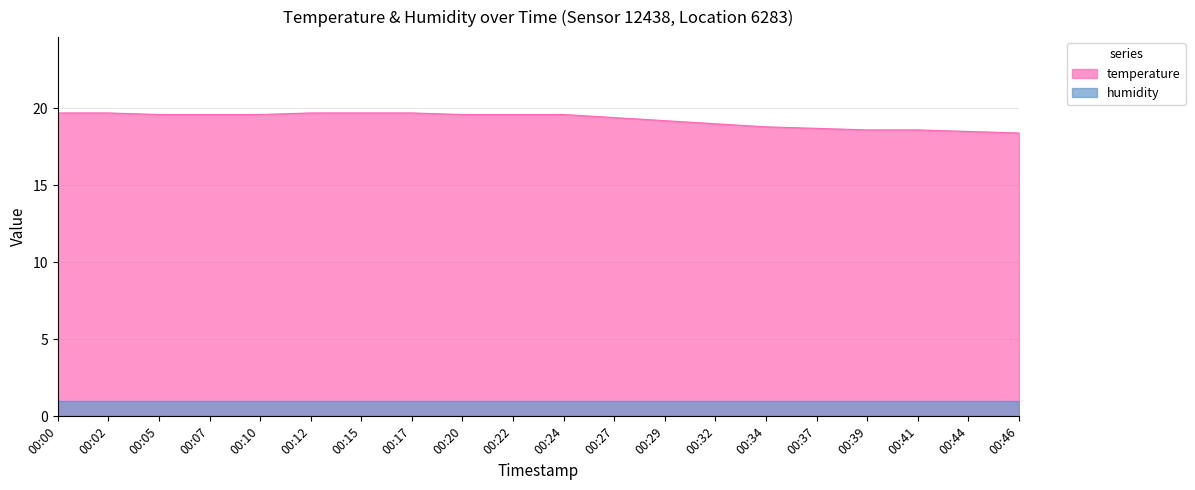

Is it true that the value at 00:15 is 19.7?

True